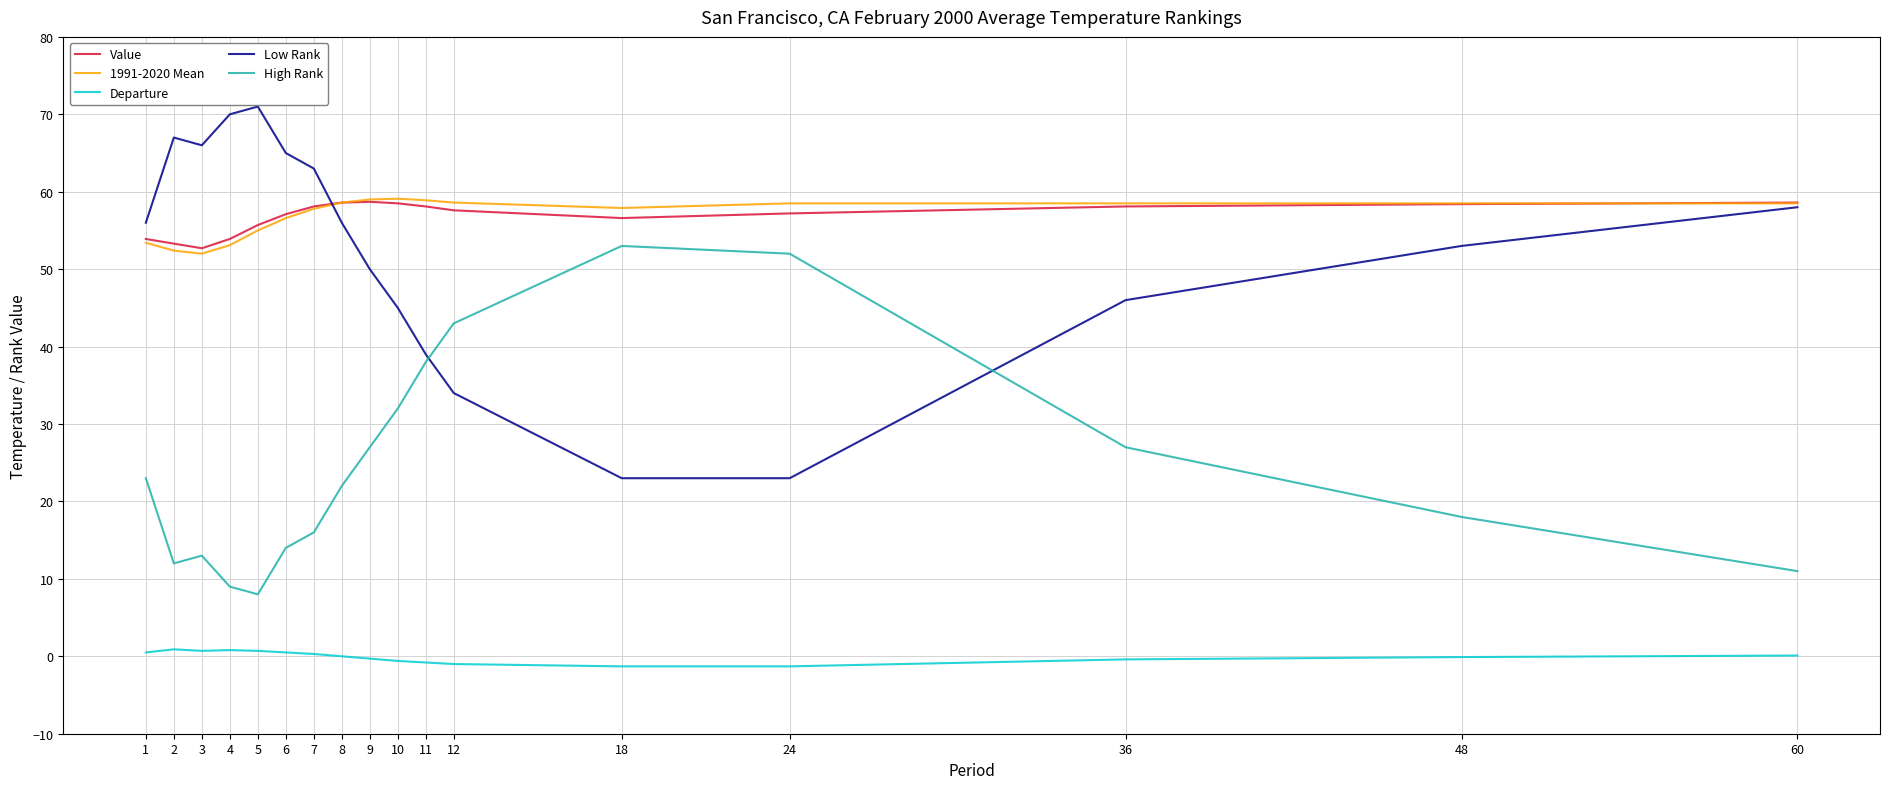

What is the greatest value displayed?

71.0